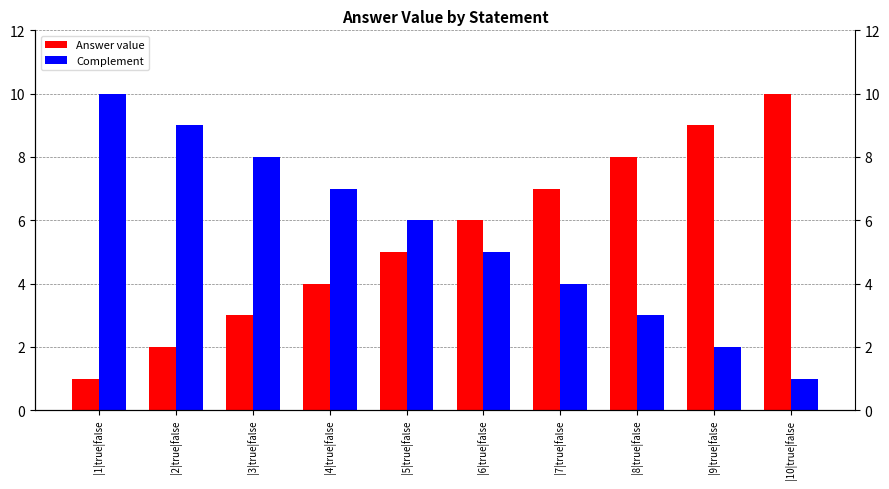

Between |4|true|false and |8|true|false, which series saw the biggest shift?

Answer value